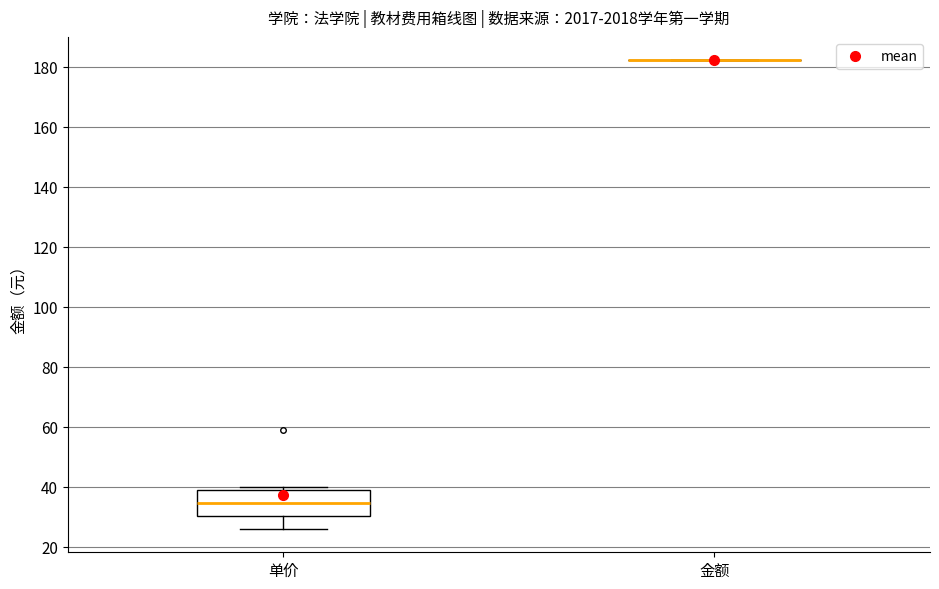

Comparing the boxes themselves (not the whiskers), which one is the tallest?

单价